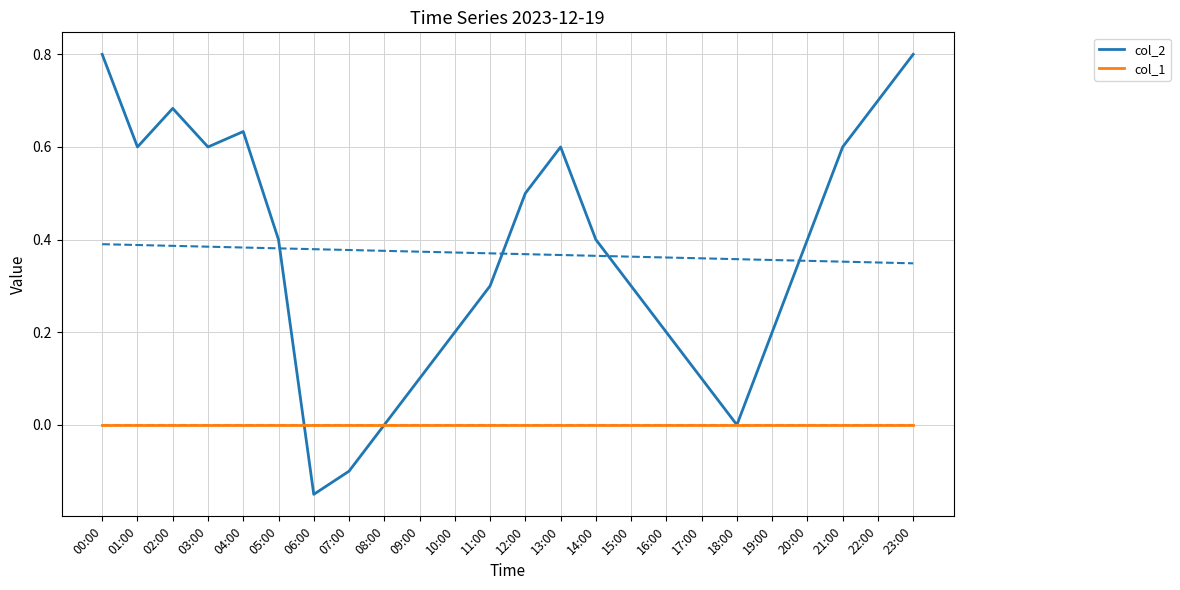

Which label corresponds to the smallest value in the chart?

06:00